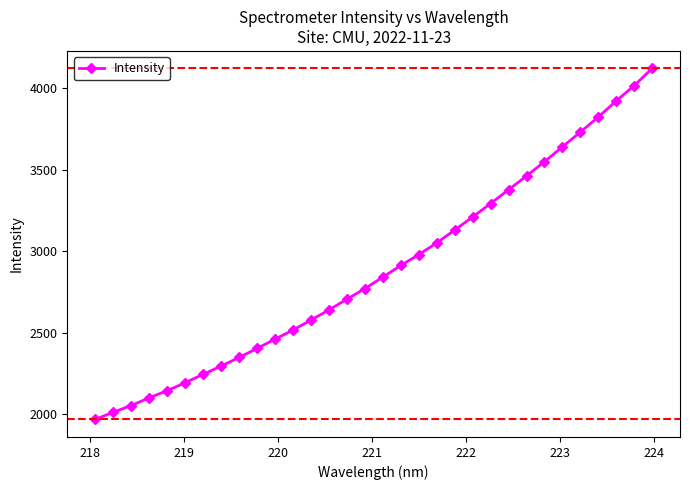

What is the smallest value displayed?

1967.7